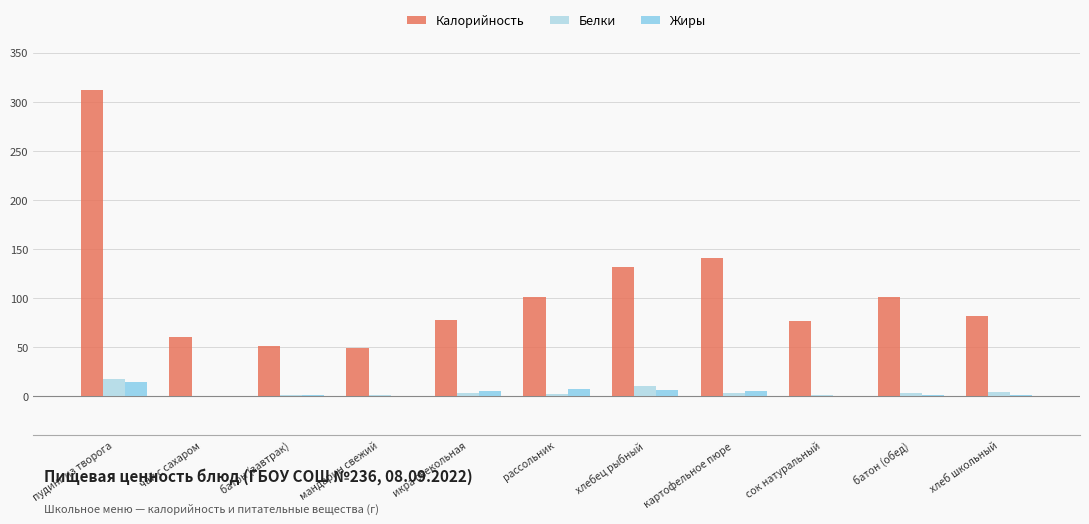

At which label does Жиры reach its minimum?

чай с сахаром